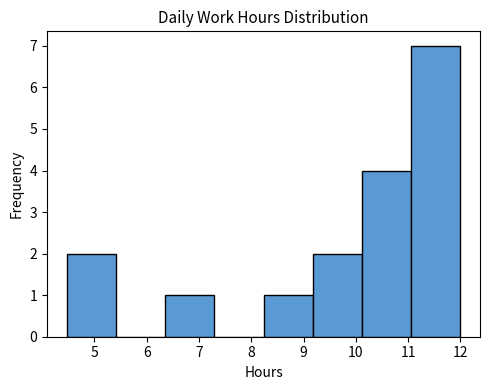

Which range on the x-axis has the tallest bar?

11.1 to 12.0